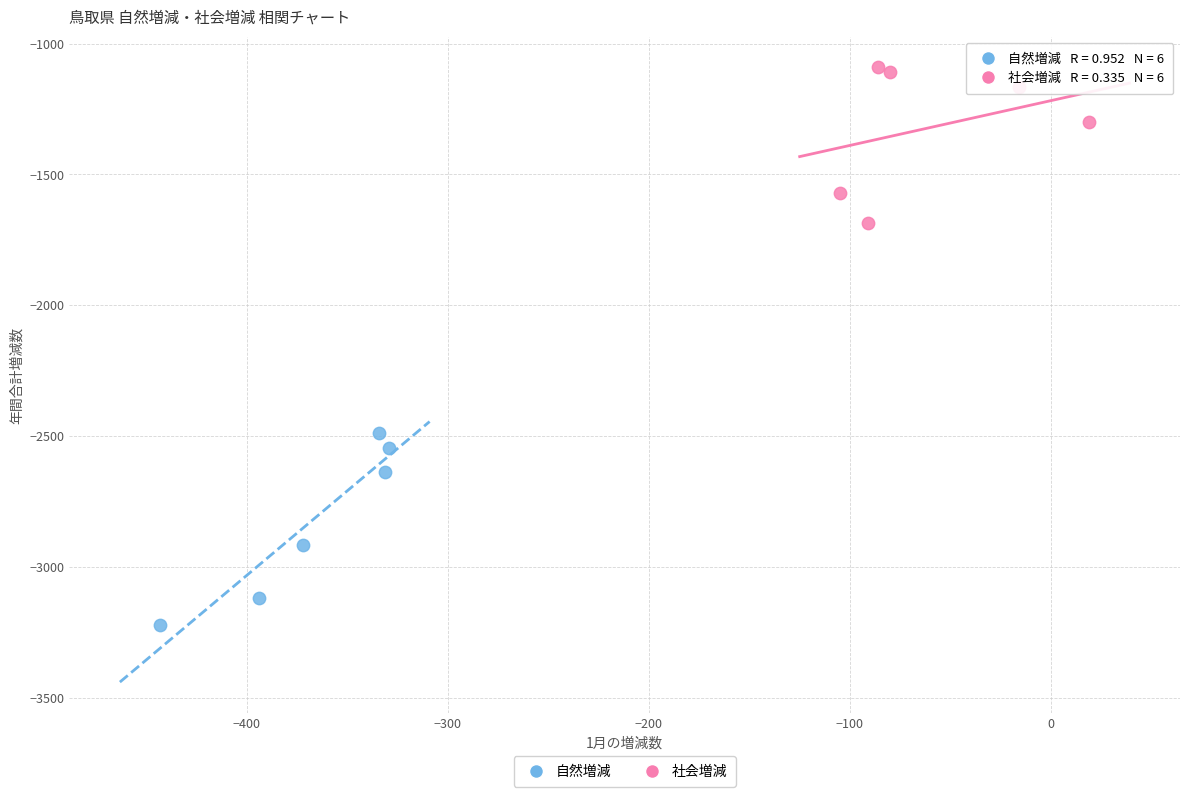

Which series contains the highest Y value?

社会増減